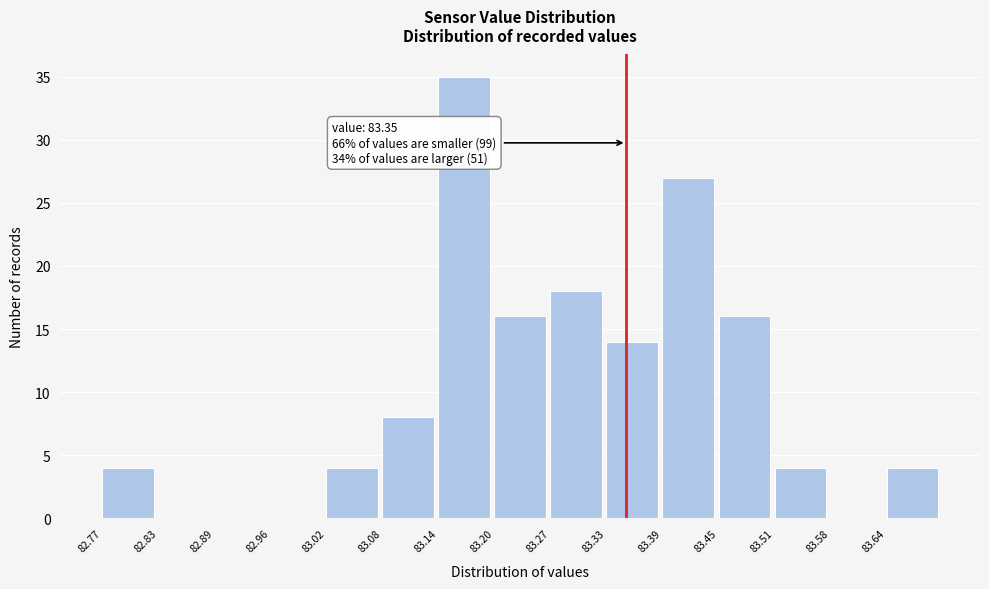

Which range on the x-axis has the tallest bar?

83.142 to 83.204